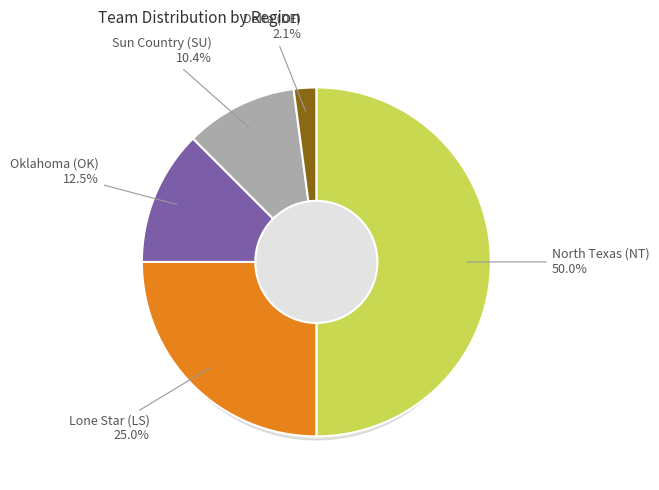

What is the smallest slice in the pie chart?

Delta (DE)